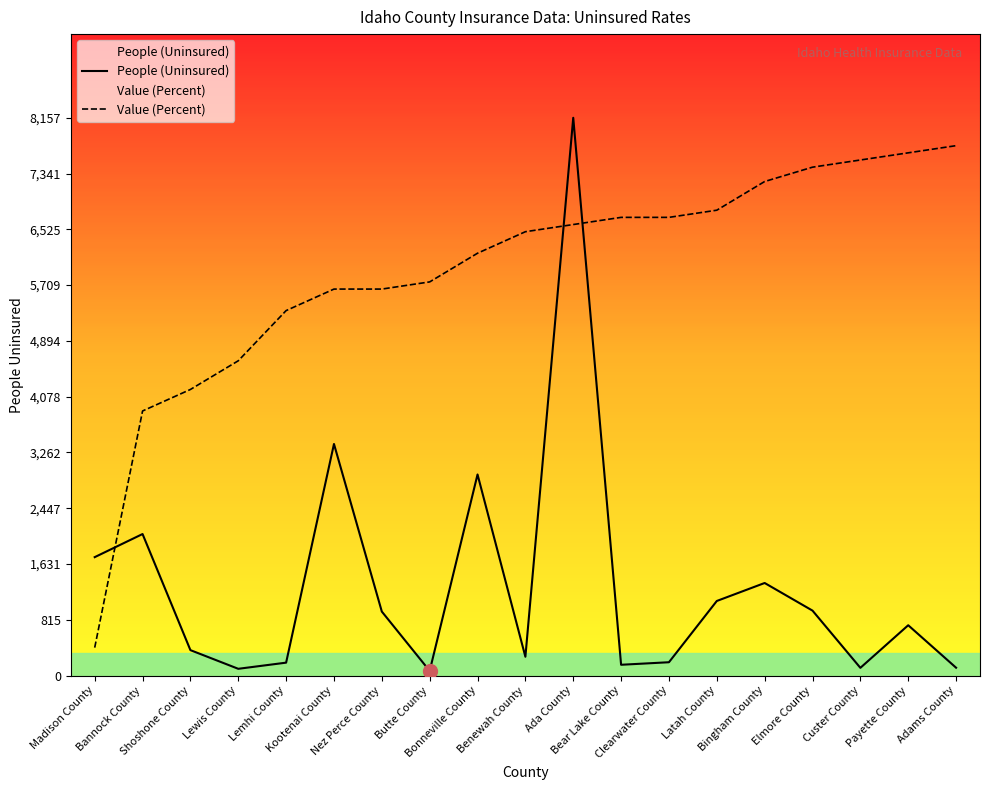

Rank the series at Nez Perce County from lowest to highest value.

People (Uninsured), Value (Percent)